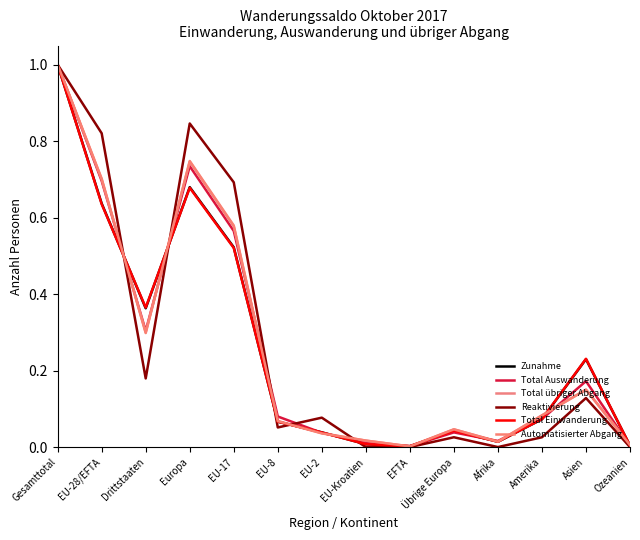

Does the chart display data point markers on the line(s)?

No